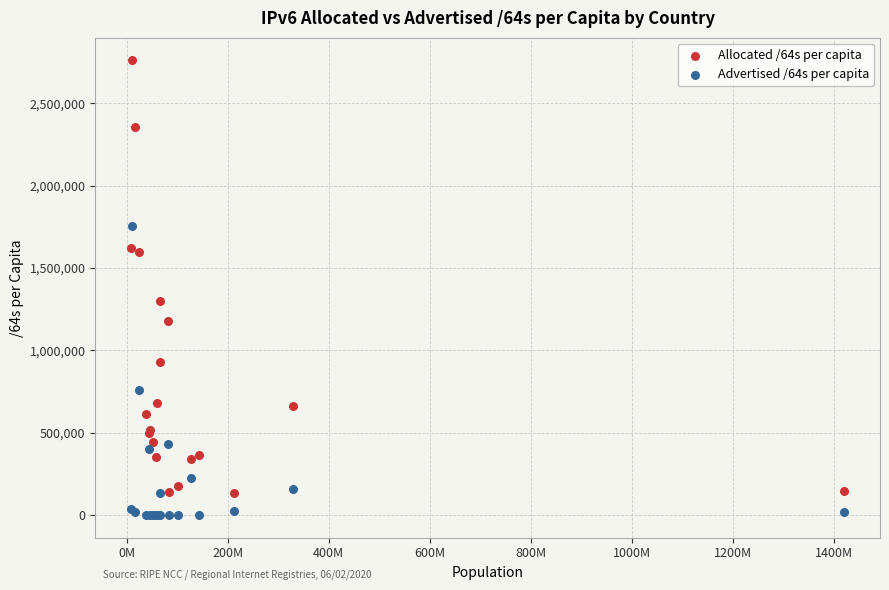

What are all the series names shown in the legend?

Allocated /64s per capita, Advertised /64s per capita